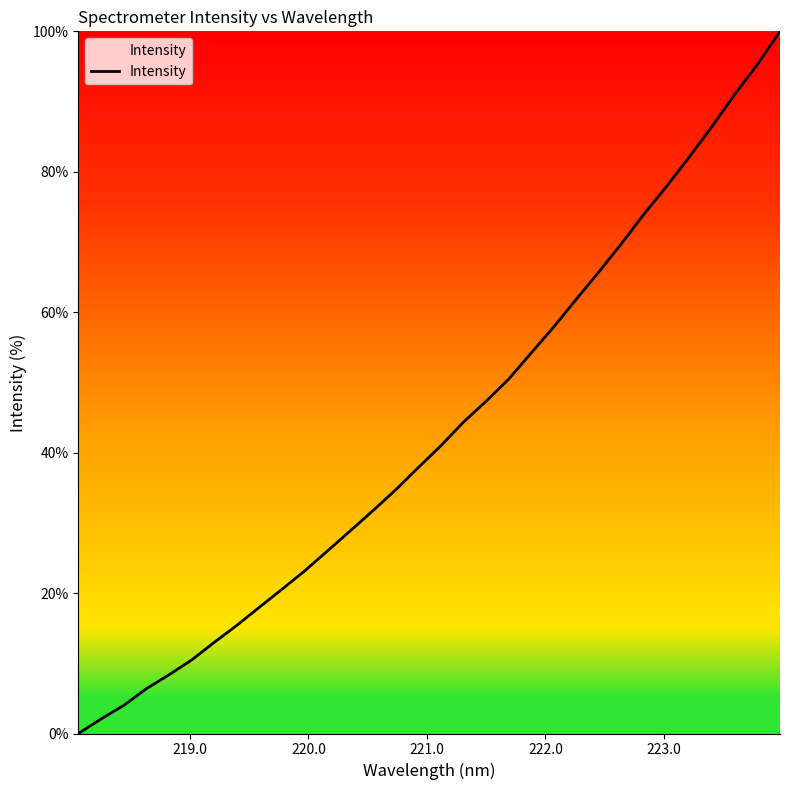

Does the chart display data point markers on the line(s)?

No